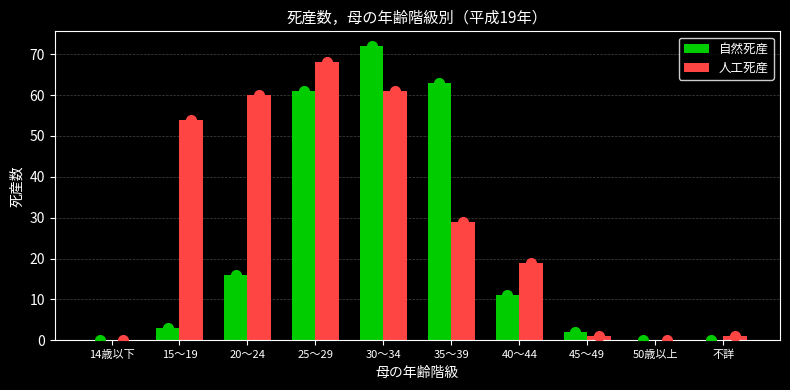

Reading left to right, extract all data points from this chart.

自然死産: 14歳以下=0	15～19=3	20～24=16	25～29=61	30～34=72	35～39=63	40～44=11	45～49=2	50歳以上=0	不詳=0
人工死産: 14歳以下=0	15～19=54	20～24=60	25～29=68	30～34=61	35～39=29	40～44=19	45～49=1	50歳以上=0	不詳=1